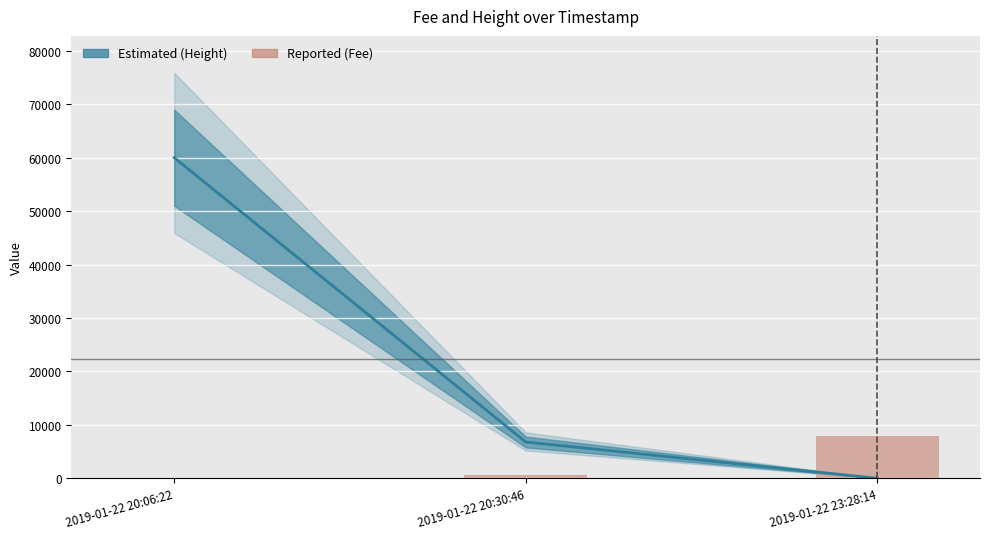

The chart shows a value of 10451.0 at 2019-01-22 23:28:14. True or false?

False